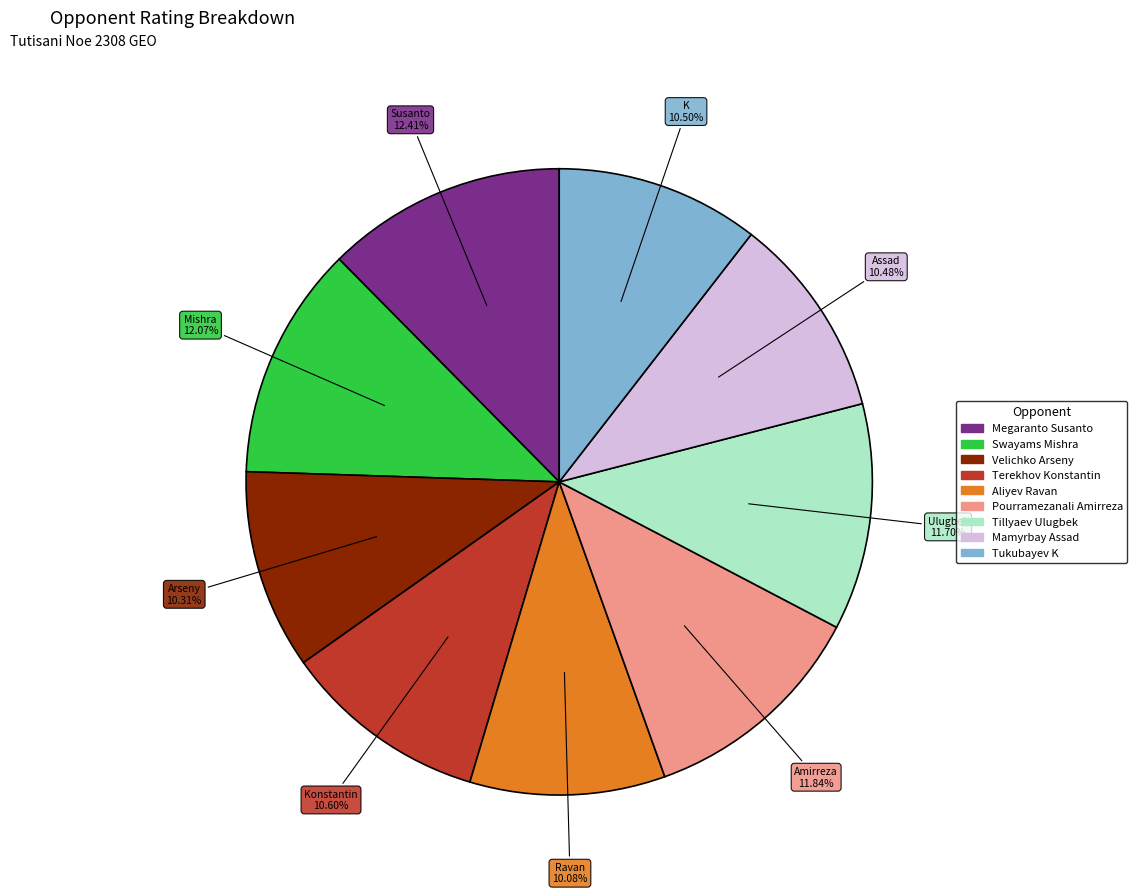

Is there a majority slice in this chart?

No